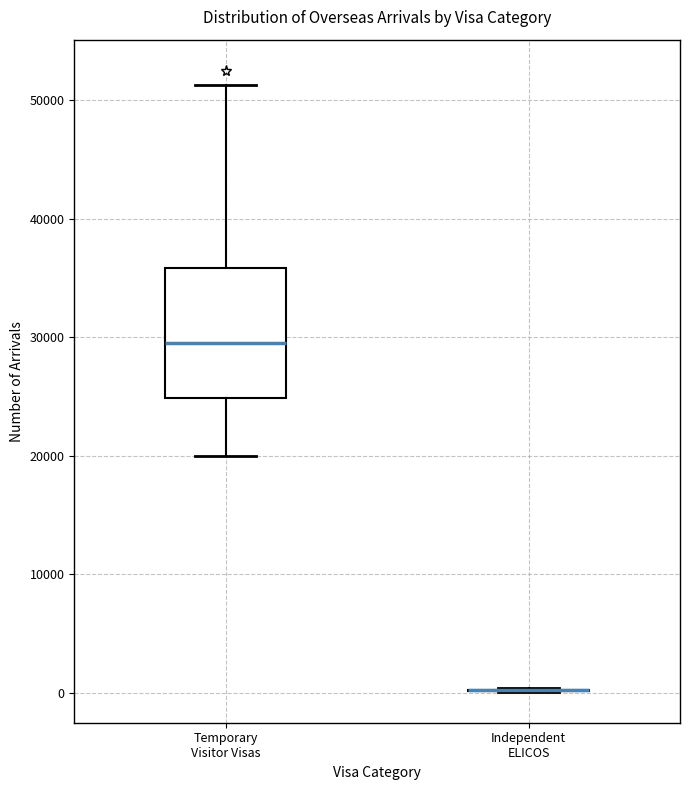

Comparing the boxes themselves (not the whiskers), which one is the tallest?

Temporary Visitor Visas